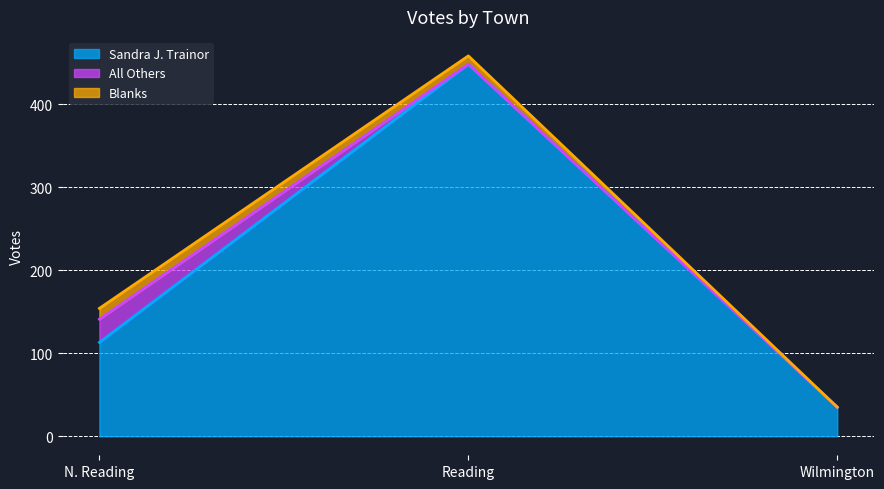

What is the label of the 2nd point from the left?

Reading